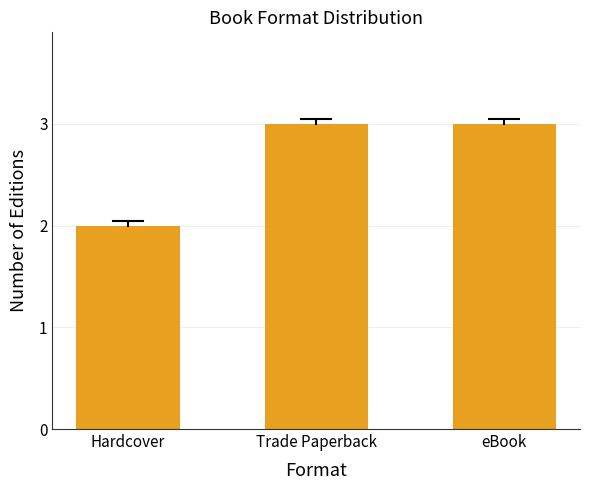

The value at Trade Paperback is 1. True or false?

False